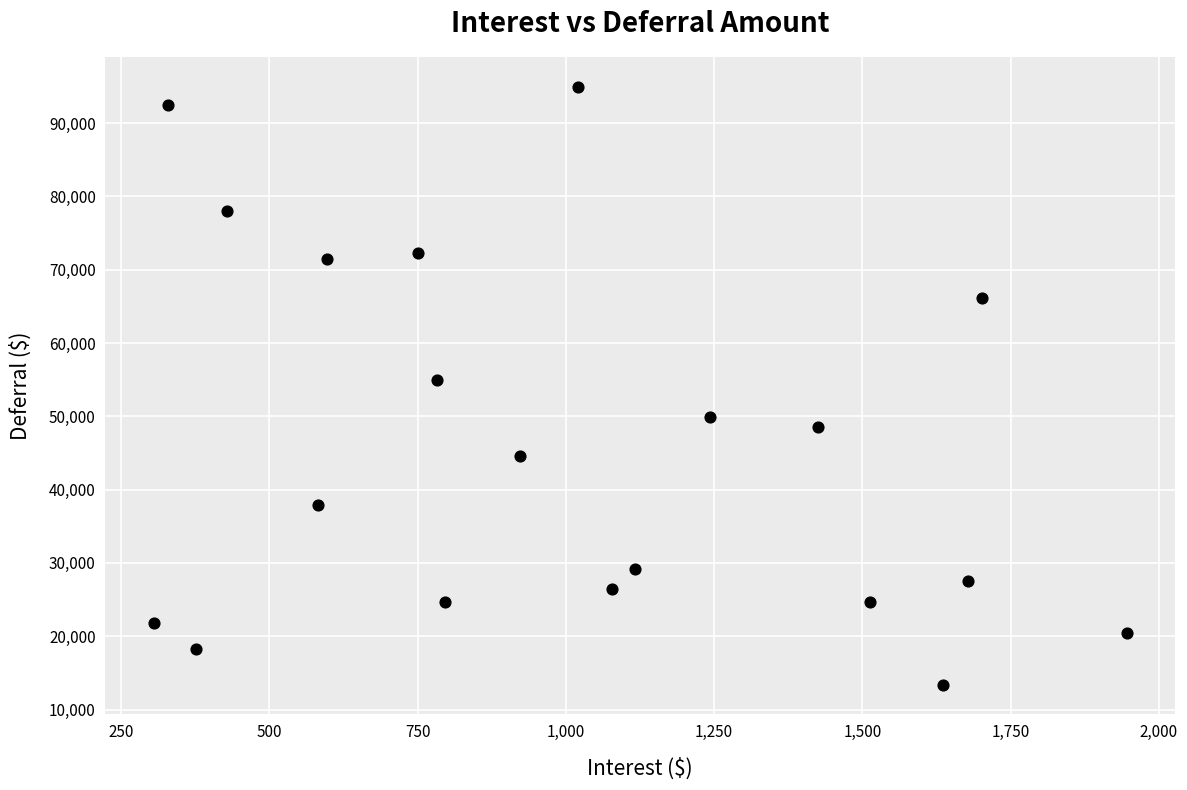

What is the range of X values (max minus min)?

1639.8